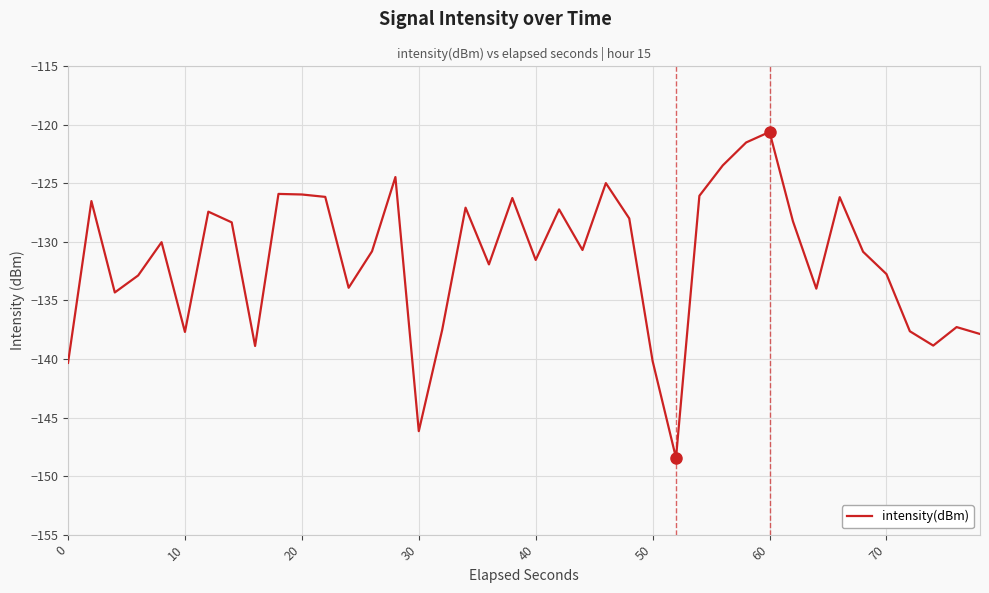

What is the difference between the maximum and minimum values?

27.8